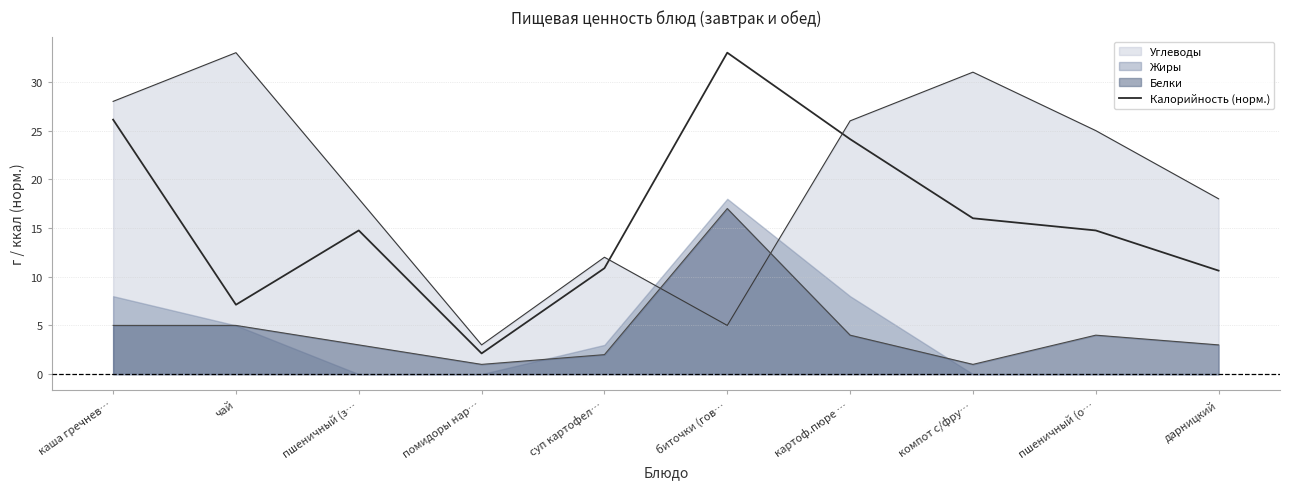

Rank the categories by value from highest to lowest.

биточки (гов…, каша гречнев…, картоф.пюре …, компот с/фру…, пшеничный (з…, пшеничный (о…, суп картофел…, дарницкий, чай, помидоры нар…